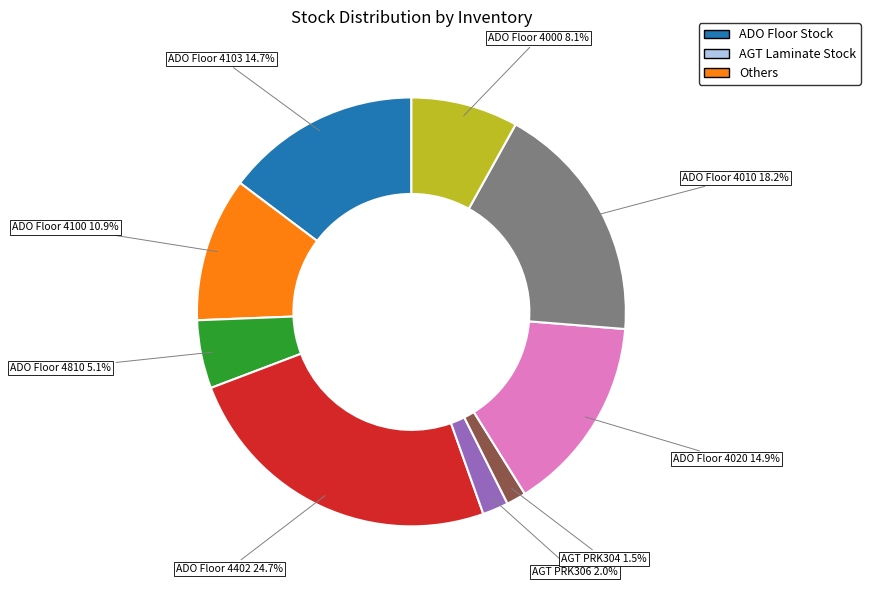

Is there a majority slice in this chart?

No